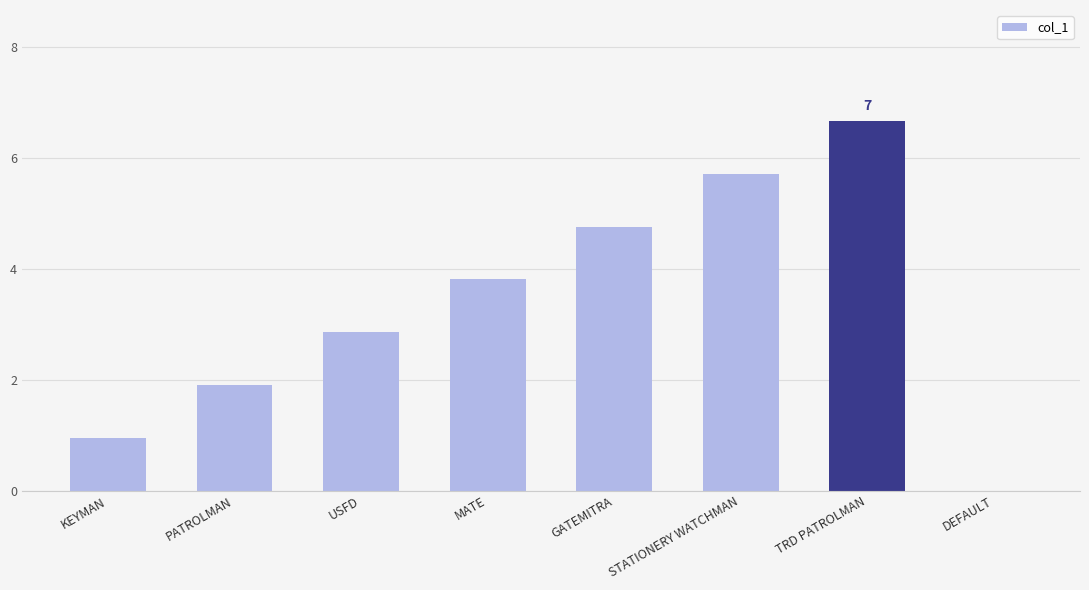

Are the bars horizontal?

No